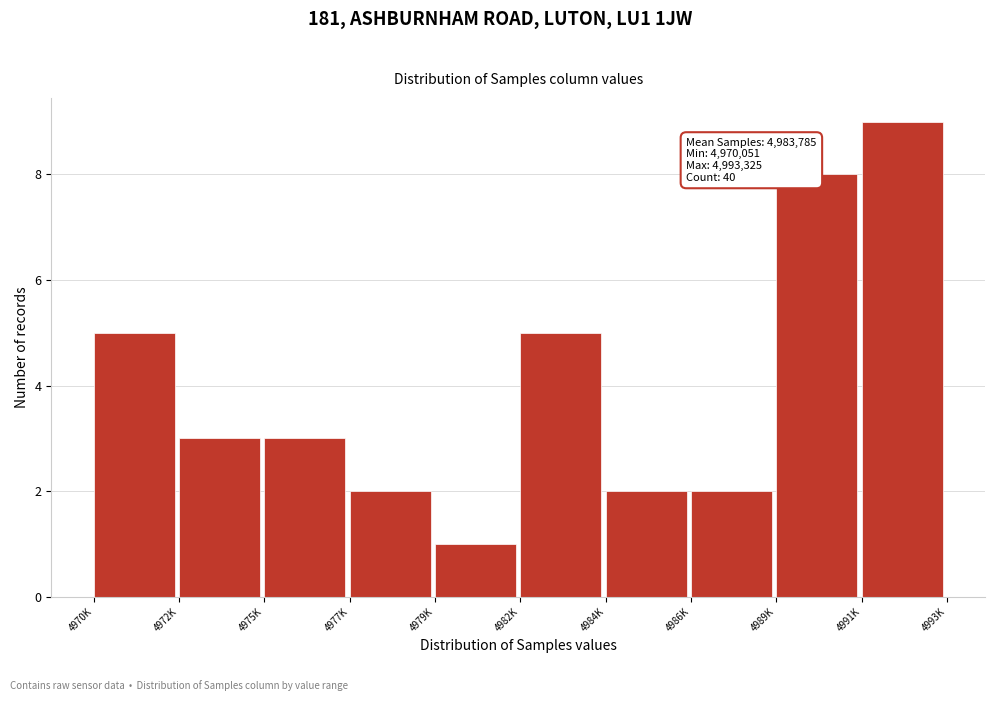

Reading right to left, transcribe all the data shown in this chart.

4991K=9	4989K=8	4986K=2	4984K=2	4982K=5	4979K=1	4977K=2	4975K=3	4972K=3	4970K=5